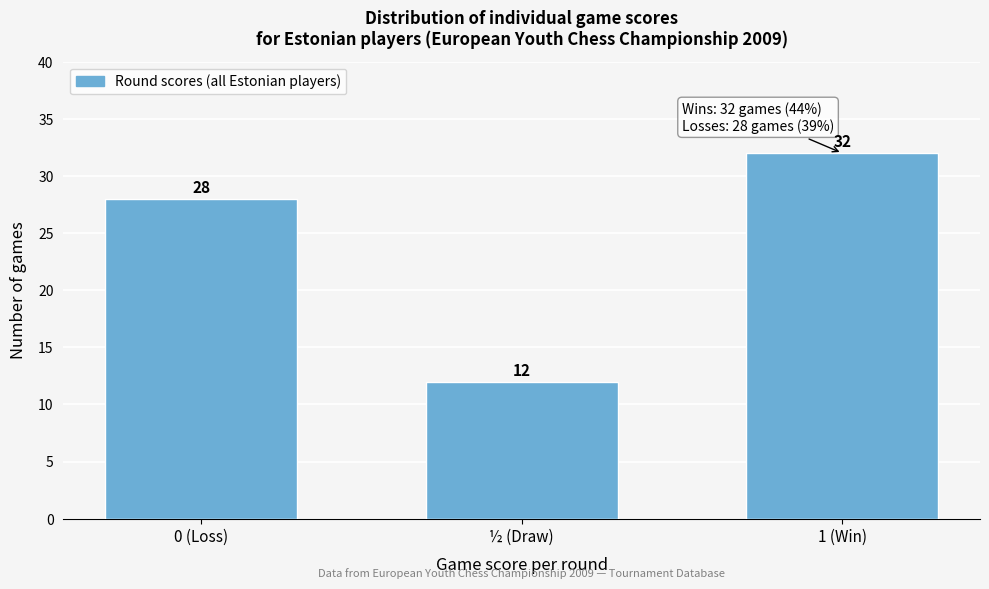

Reading left to right, list all the values displayed in this chart.

28	12	32